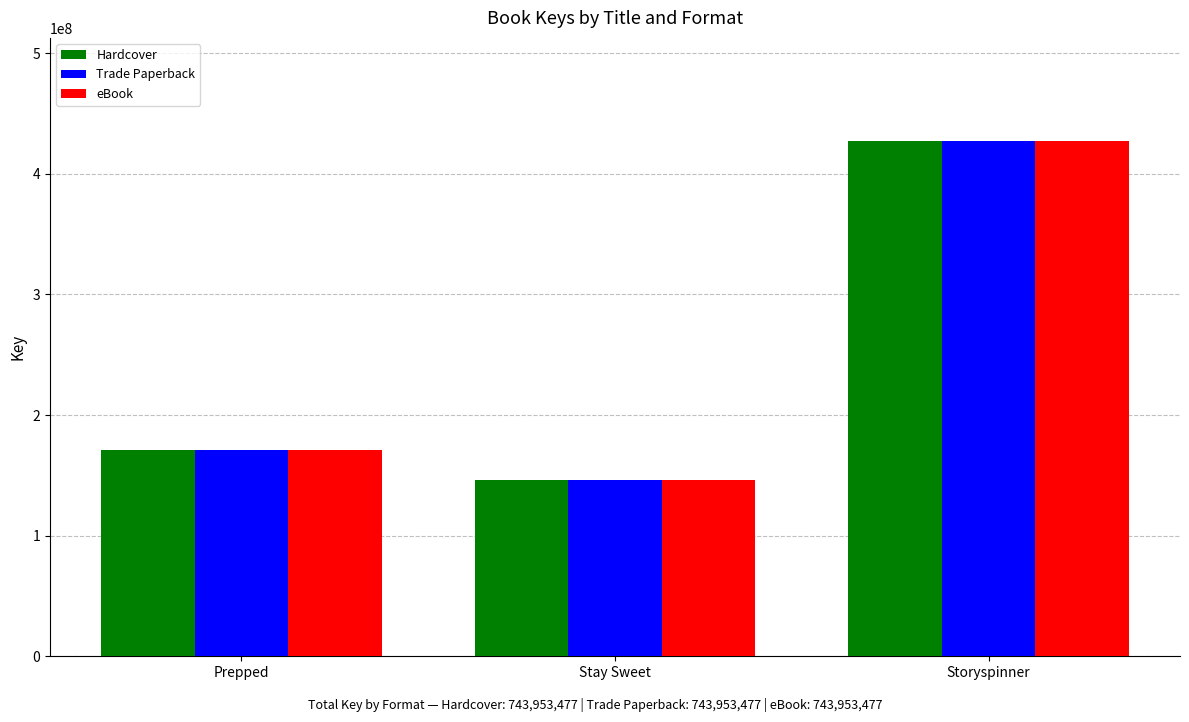

What are all the series names shown in the legend?

Hardcover, Trade Paperback, eBook